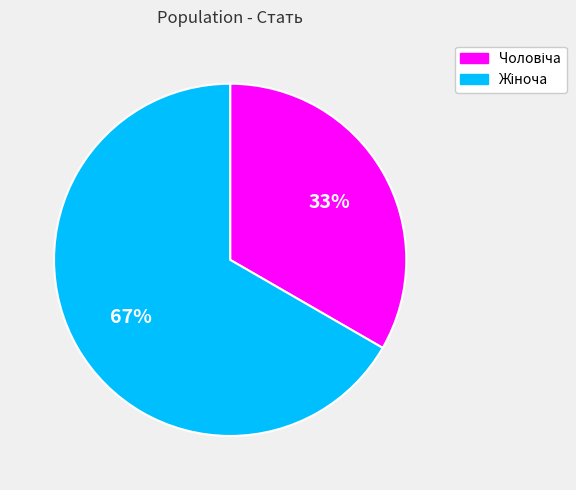

To the nearest percent, what is the average slice percentage?

50%